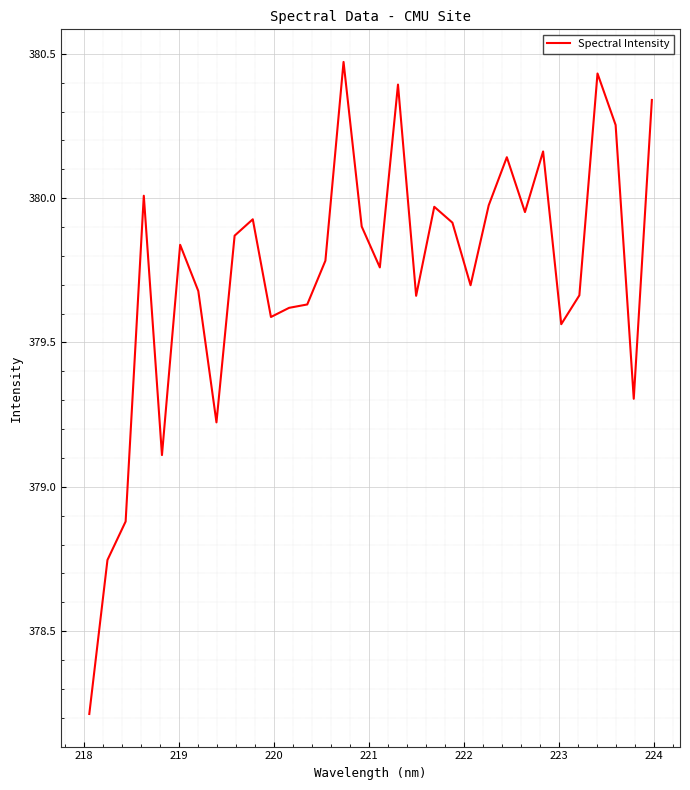

What is the smallest value displayed?

378.2